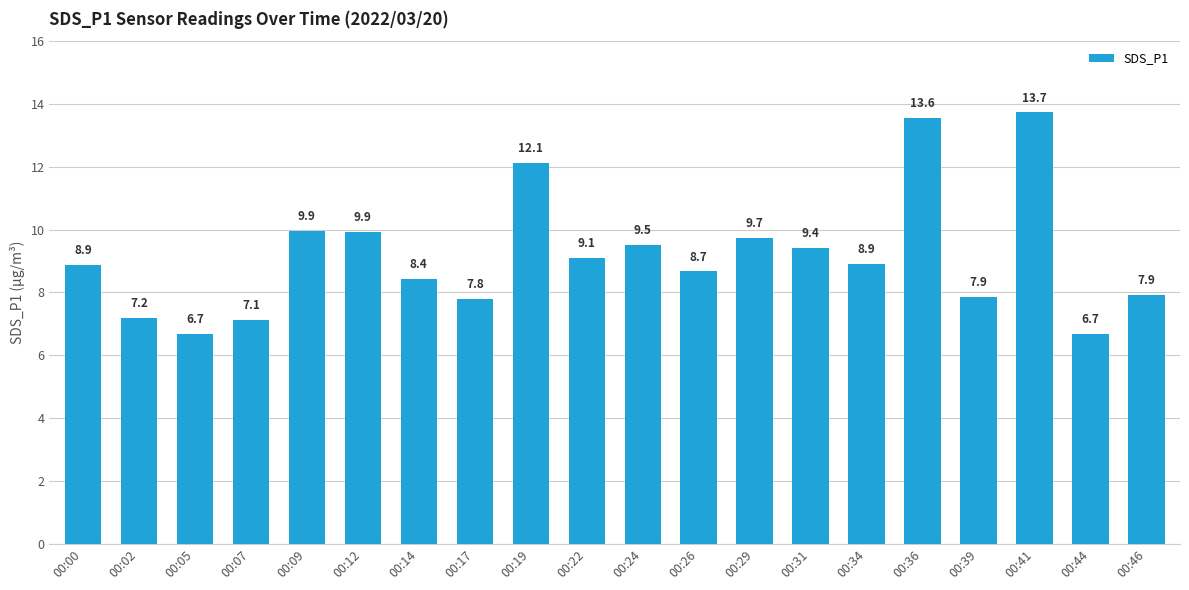

Approximately how many times larger is the value at 00:26 compared to 00:24?

0.9